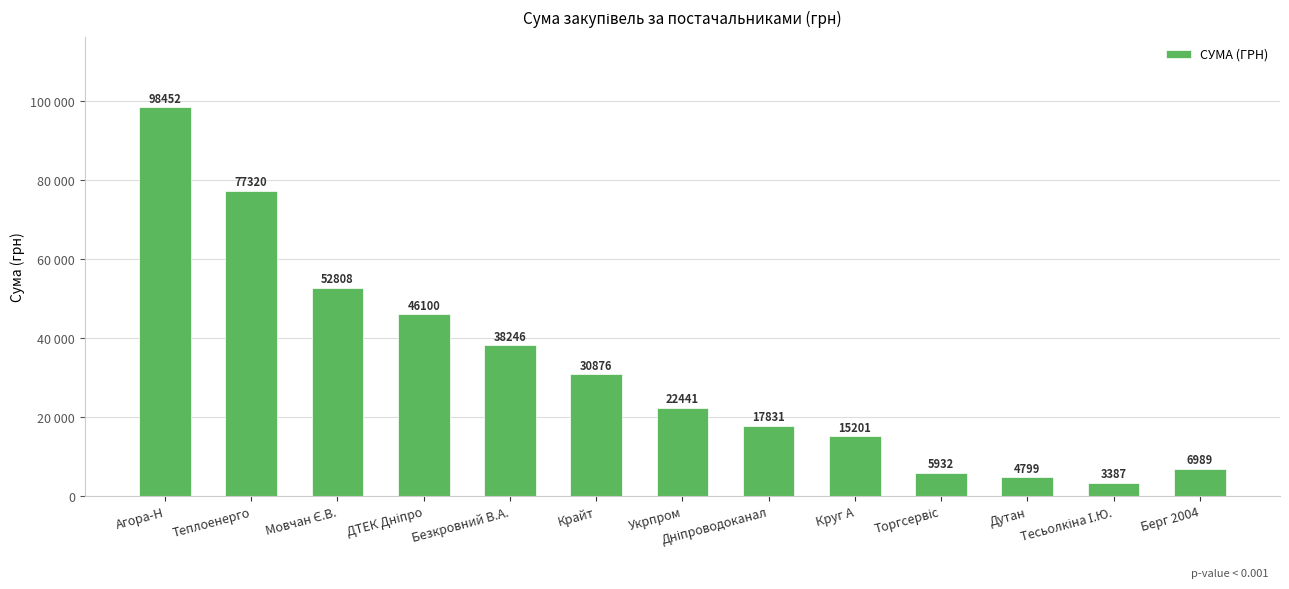

What is the ratio of the value at Укрпром to the value at Торгсервіс?

3.8